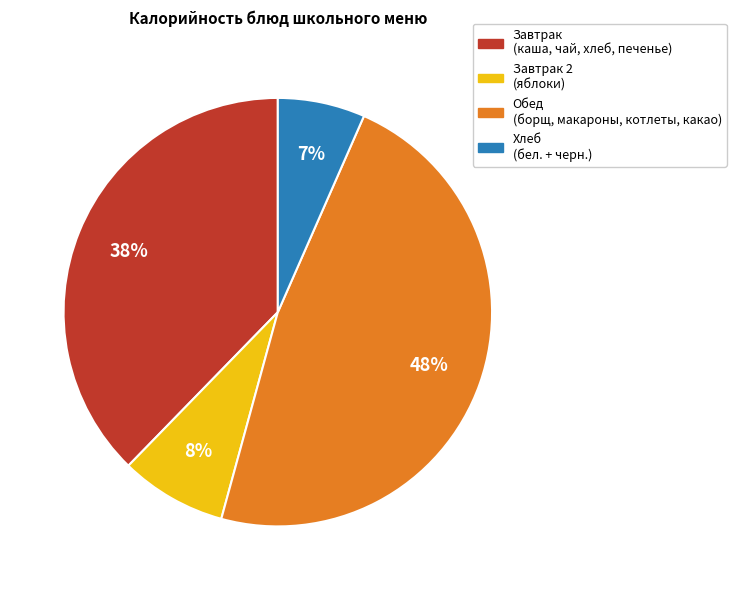

To the nearest percent, what is the difference between the largest and smallest slice percentages?

41%